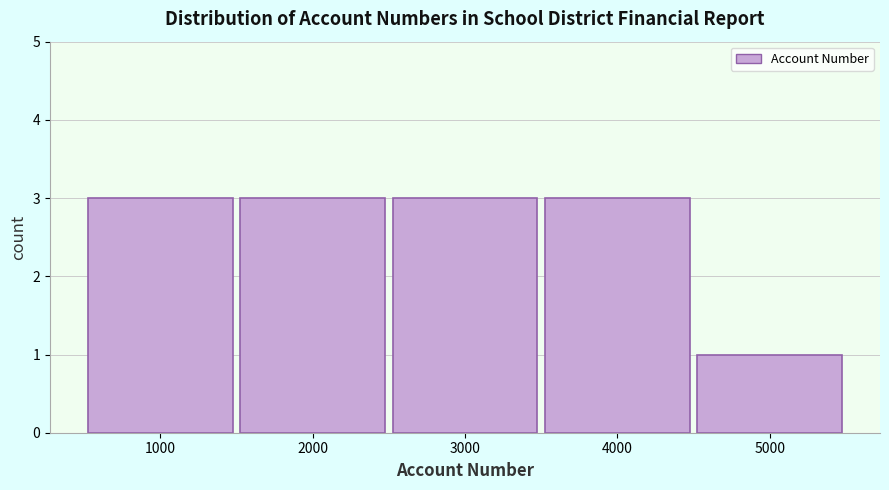

How tall is the bar that spans 1500 to 2500 on the x-axis? The values are not printed on the chart, so give them approximately, as read against the axis.

3